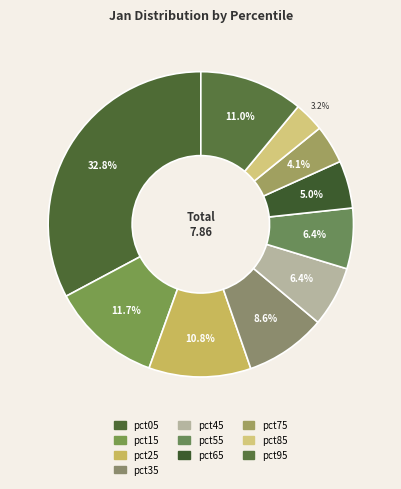

True or false: pct25 accounts for 11% of the total.

True